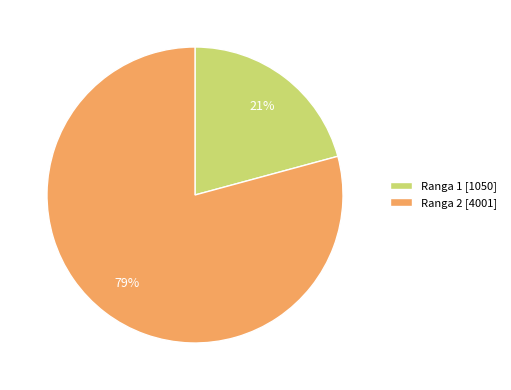

To the nearest percent, what percentage of the pie is Ranga 2 [4001]?

79%